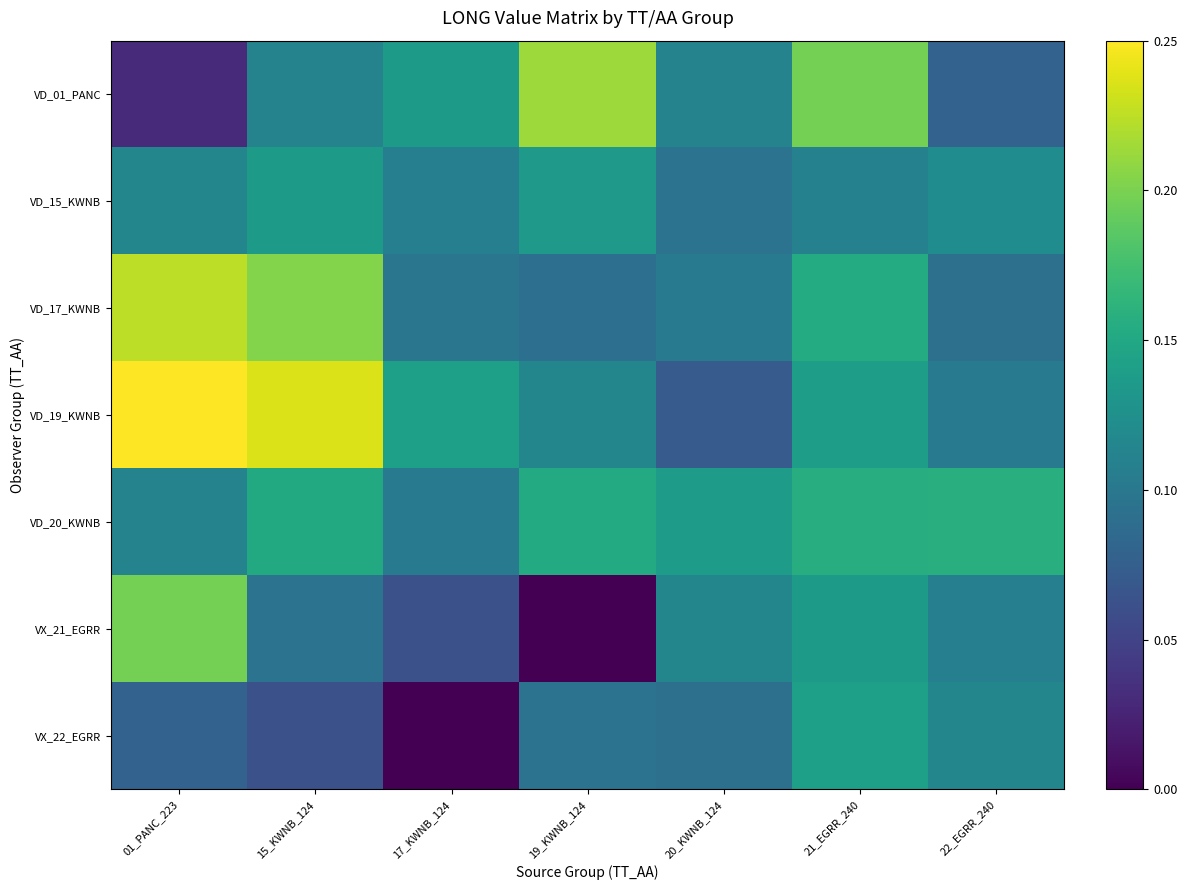

Which series has the largest total across all categories?

VD_19_KWNB